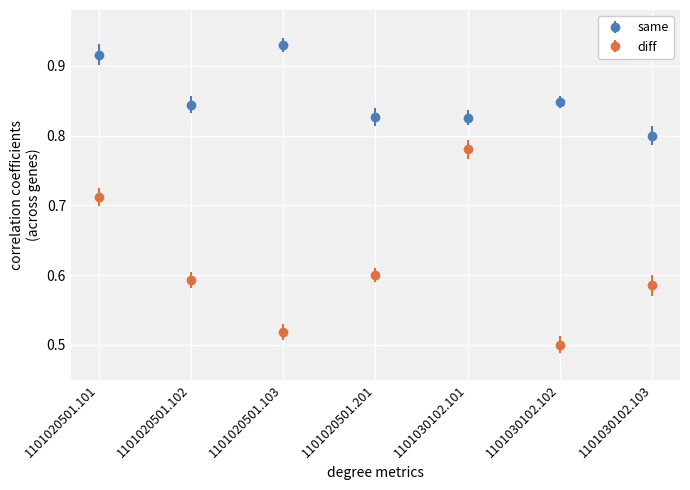

Which series has the largest range (max minus min)?

diff